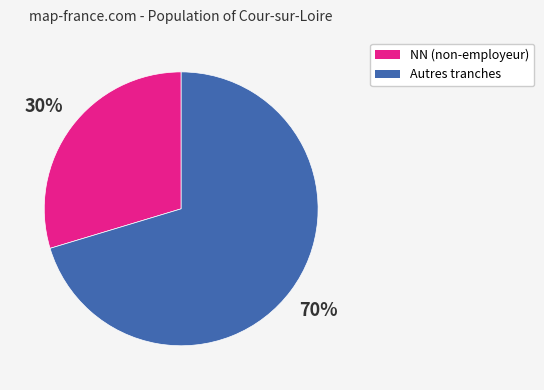

Count the number of slices in the pie.

2